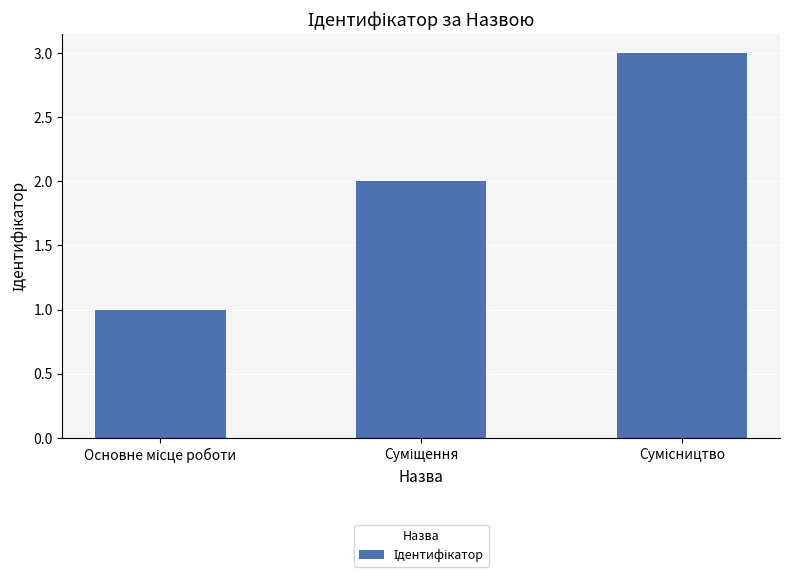

What is the maximum value shown in the chart?

3